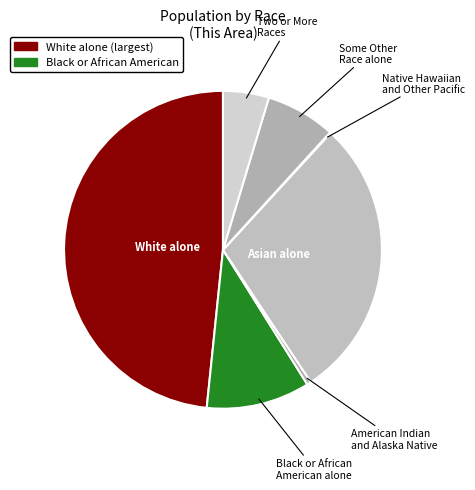

How many segments does this pie chart have?

7